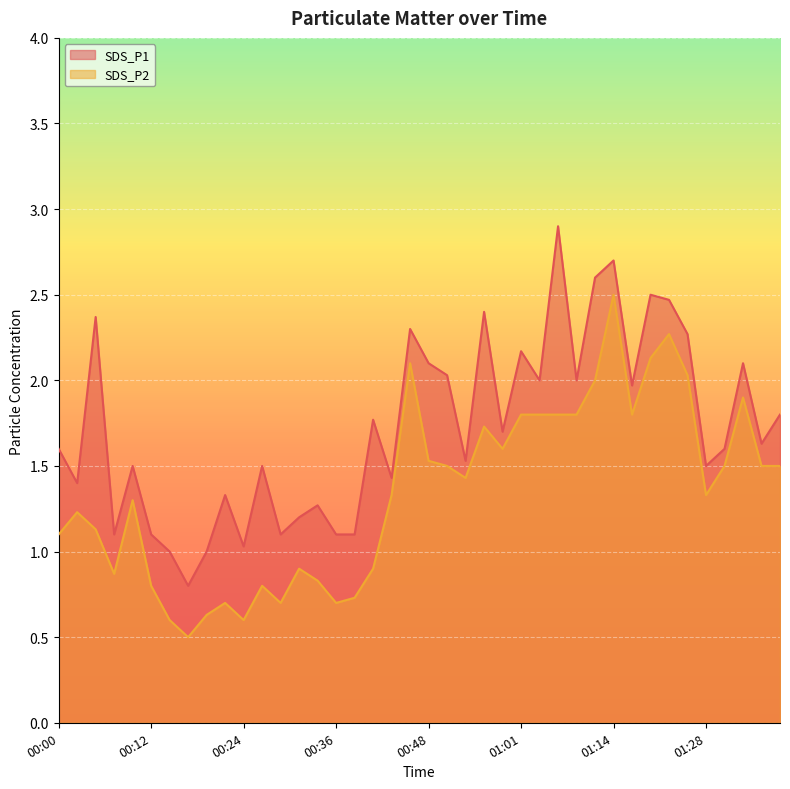

True or false: SDS_P1 and SDS_P2 cross at least once.

False